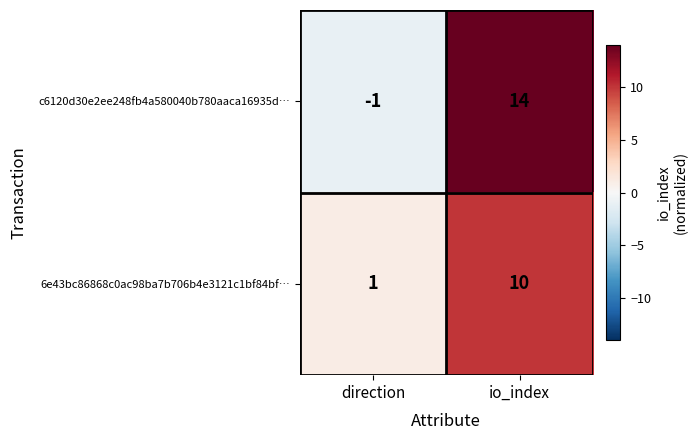

Reading left to right, list all the values displayed in this chart.

c6120d30e2ee248fb4a580040b780aaca16935d…: -1	14
6e43bc86868c0ac98ba7b706b4e3121c1bf84bf…: 1	10